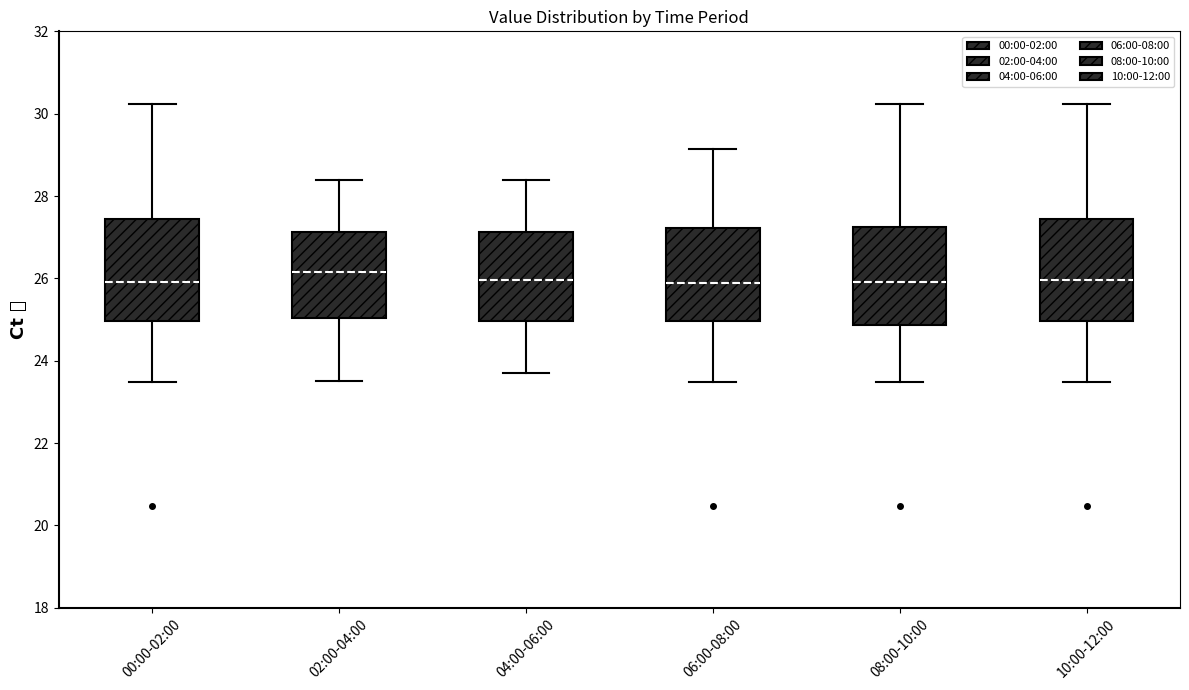

Where does the median line of the box for 04:00-06:00 sit on the y-axis? The values are not printed on the chart, so give them approximately, as read against the axis.

26.0